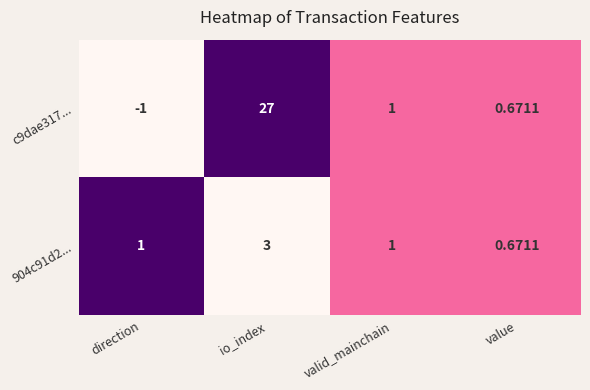

Where is c9dae317... nearest to the value 13?

valid_mainchain